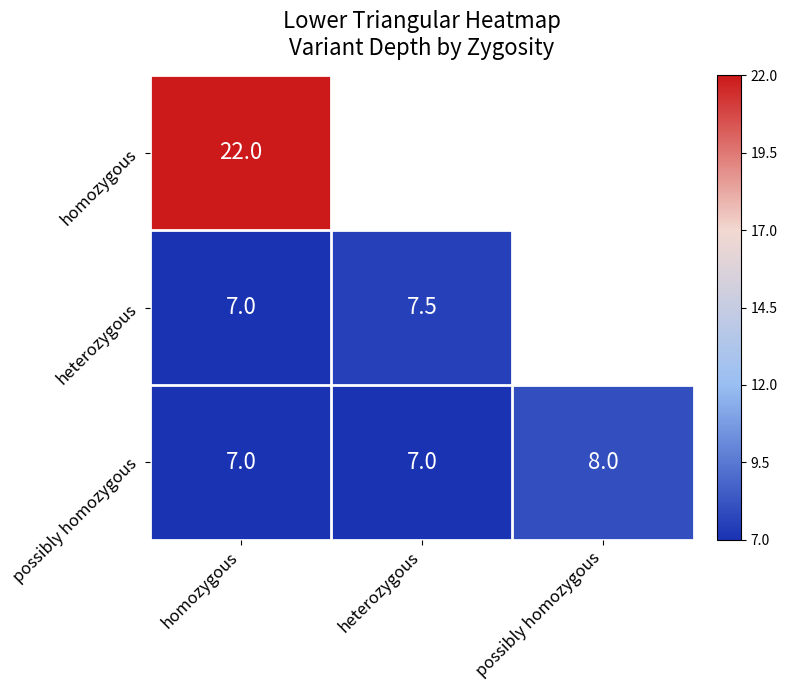

Which label corresponds to the smallest value in the chart?

homozygous